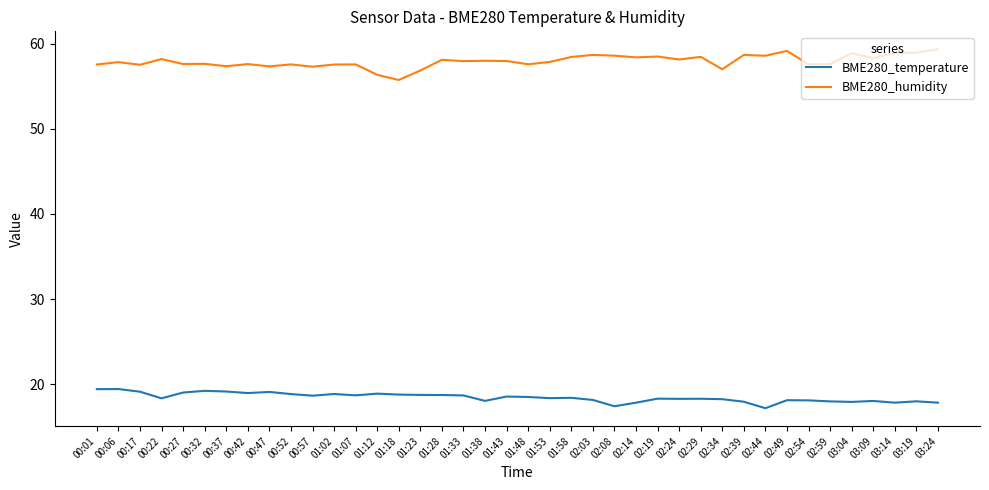

What is the difference between the BME280_humidity values at 02:14 and 01:18?

2.7